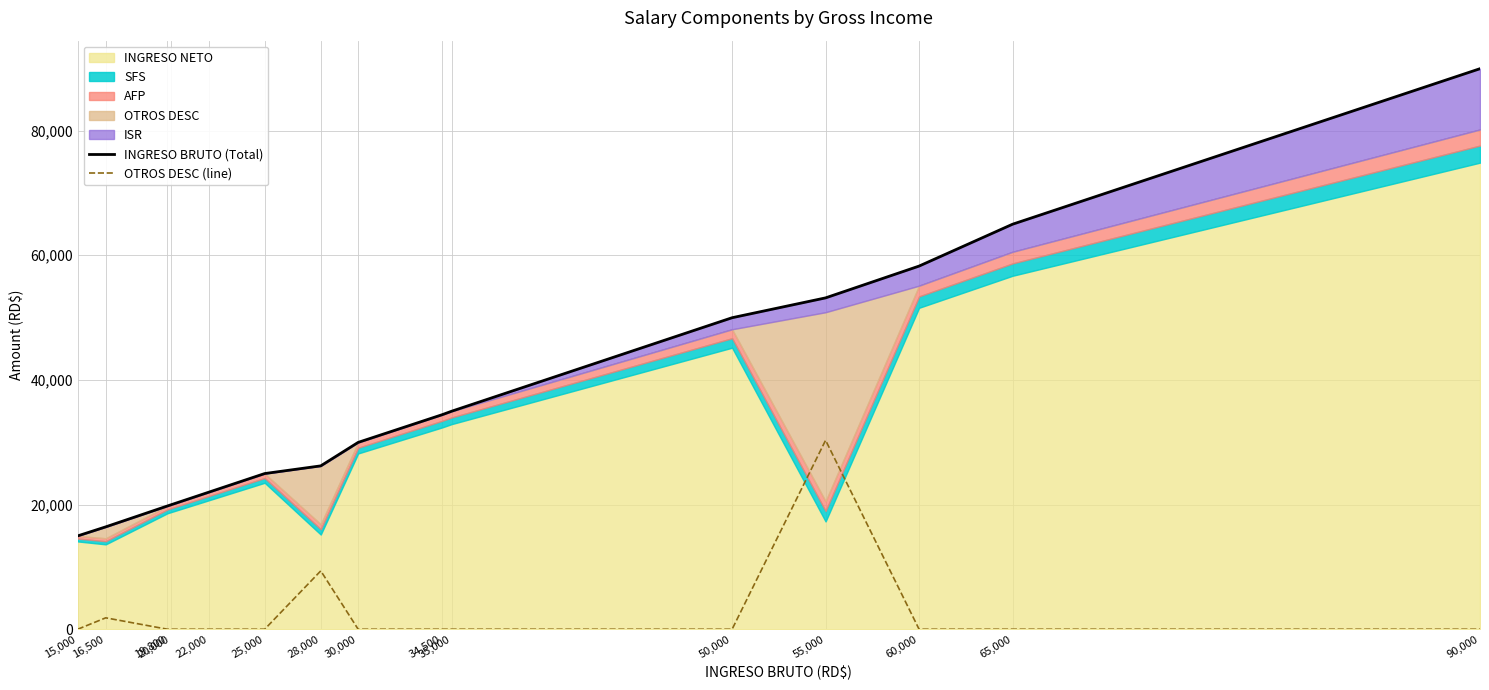

True or false: INGRESO BRUTO (Total) has a value of 8151.6 at 34,500.

False